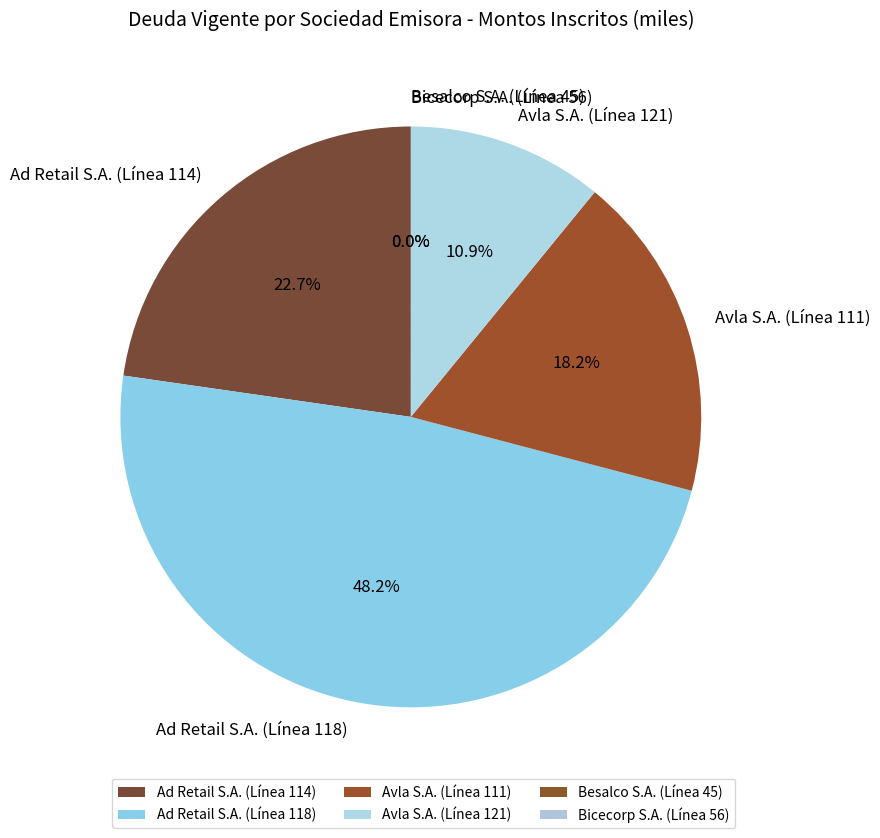

Does Ad Retail S.A. (Línea 114) represent more than half of the total?

No